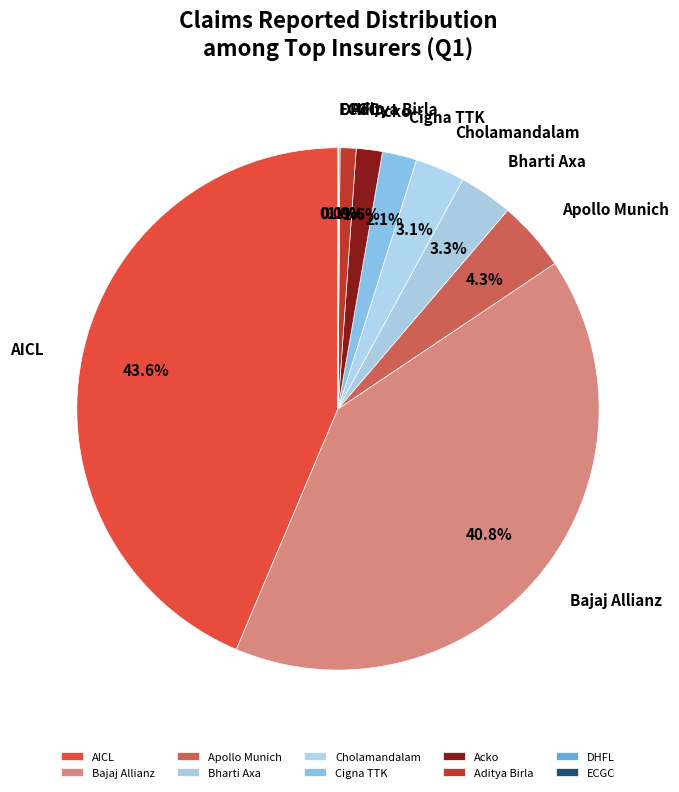

What percentage is NOT represented by Bajaj Allianz?

59.2%